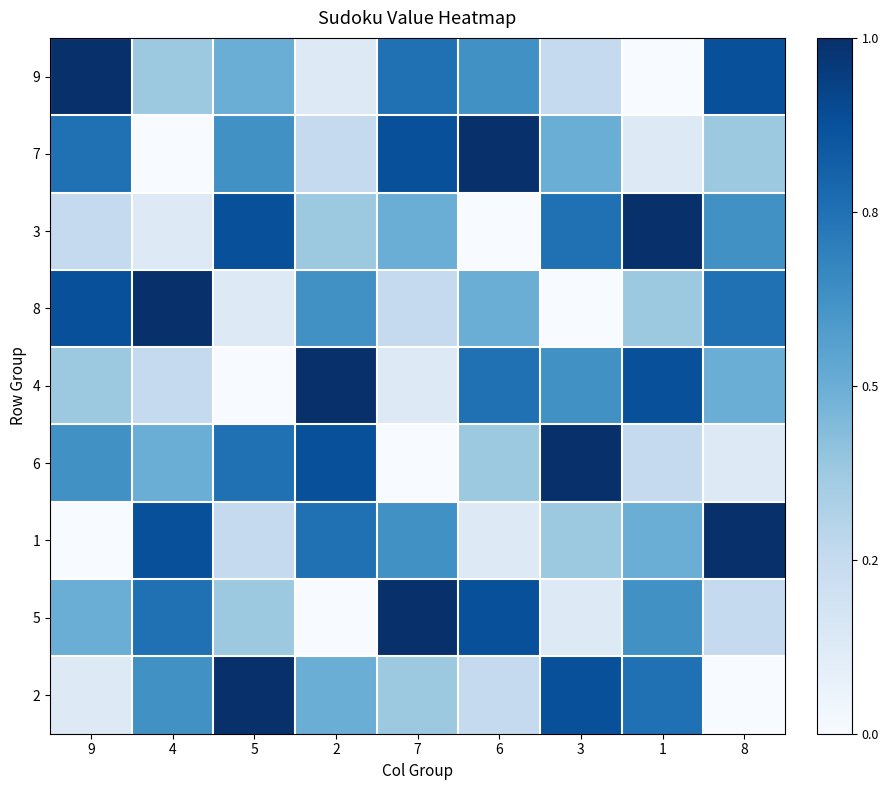

Which series has the largest range (max minus min)?

9